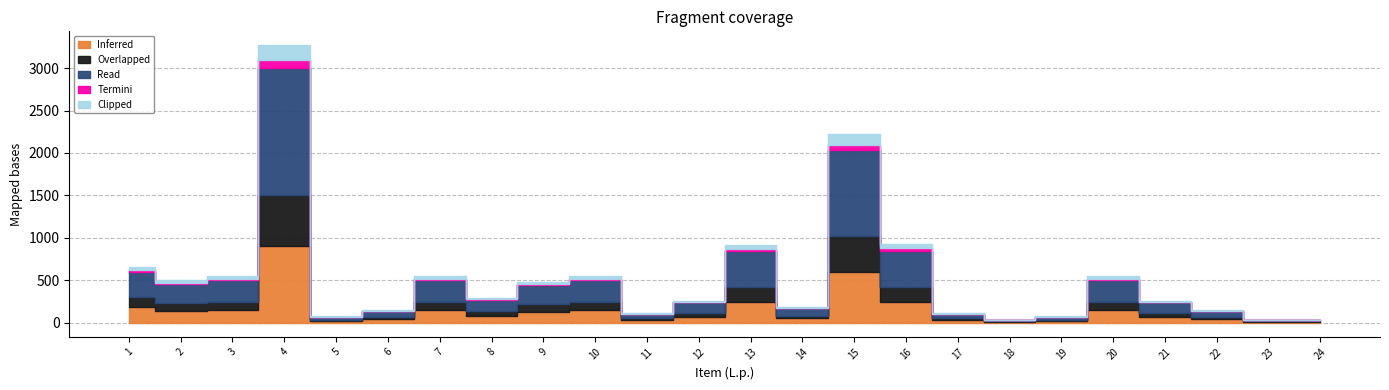

At which category is the sum across all series the highest?

4